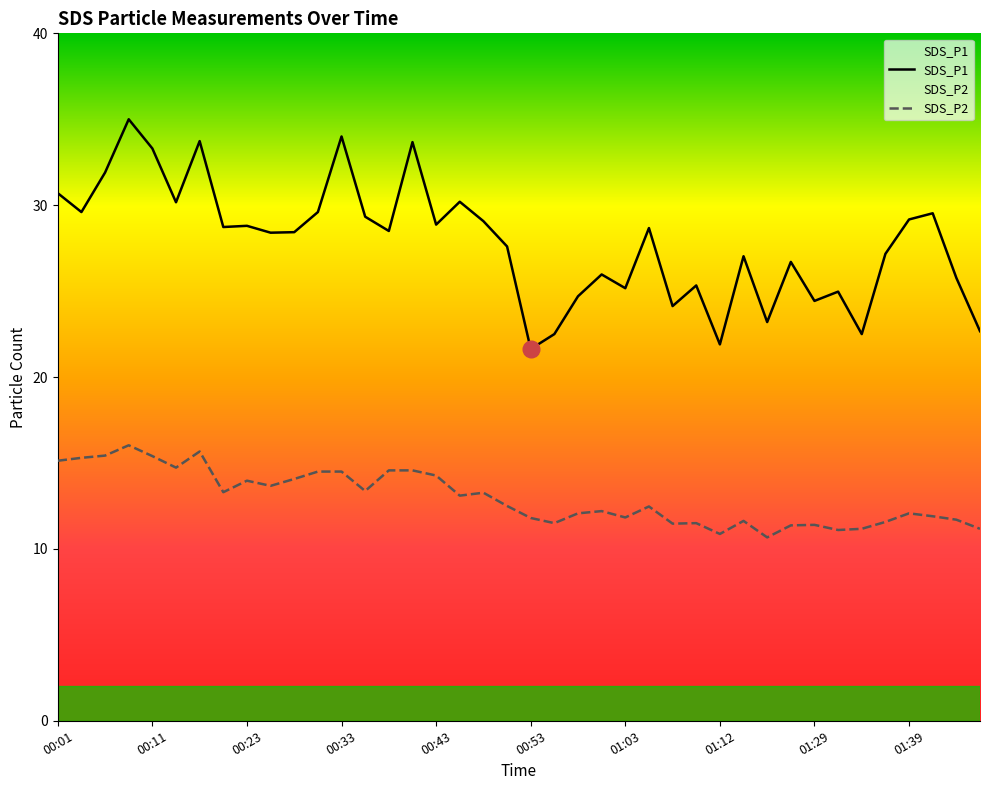

The SDS_P2 series shows 14.1 at 00:28. True or false?

True